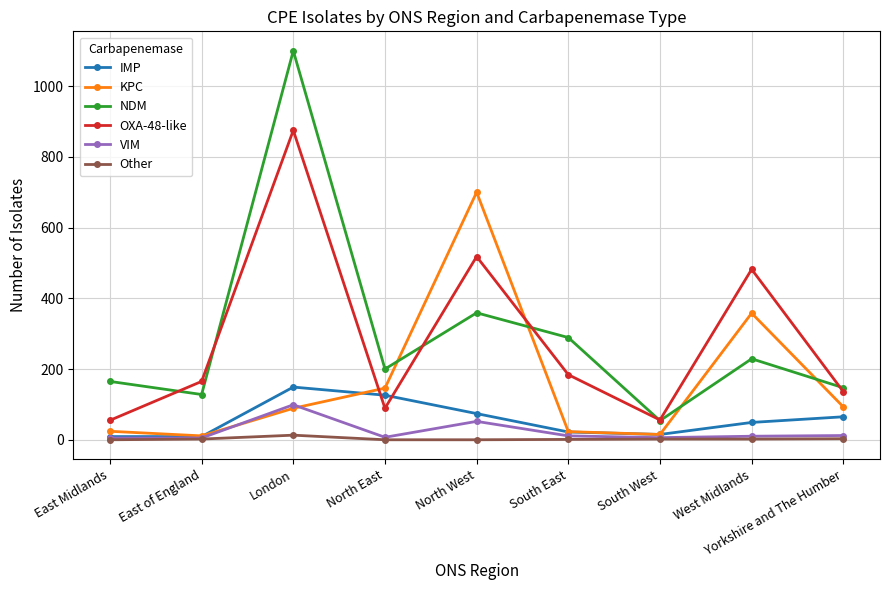

What is the sum of all Other values?

23